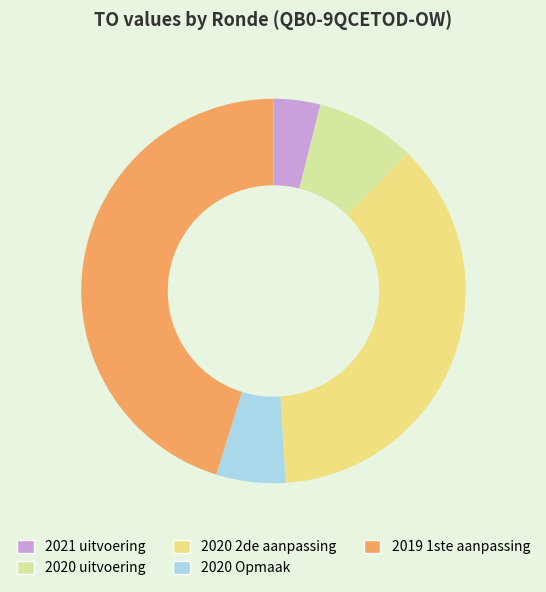

What is the ratio of the value at 2021 uitvoering to the value at 2020 uitvoering?

0.5